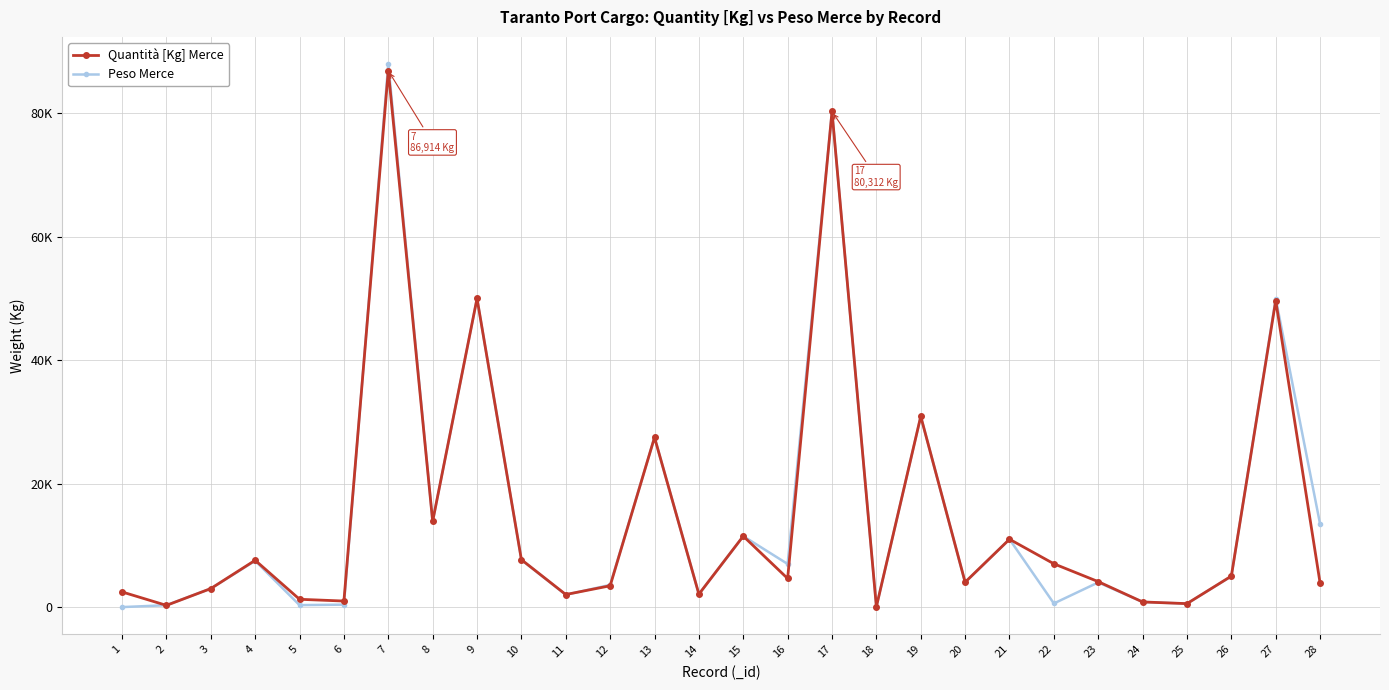

What are all the series names shown in the legend?

Quantità [Kg] Merce, Peso Merce